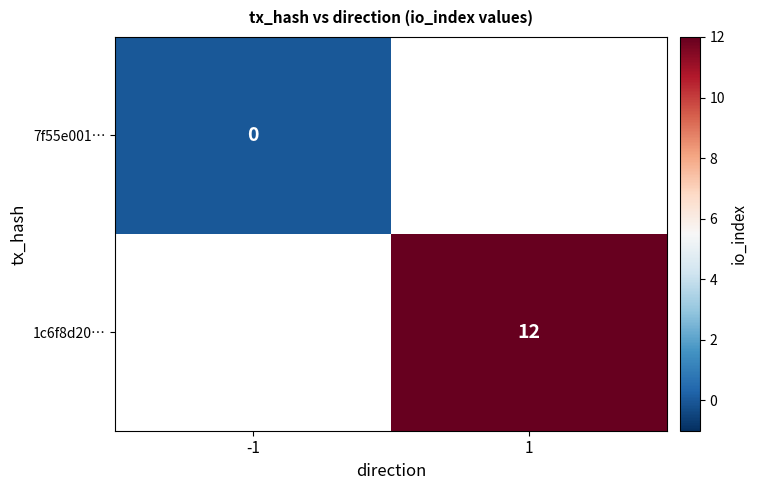

At how many categories does at least one series exceed 1?

1